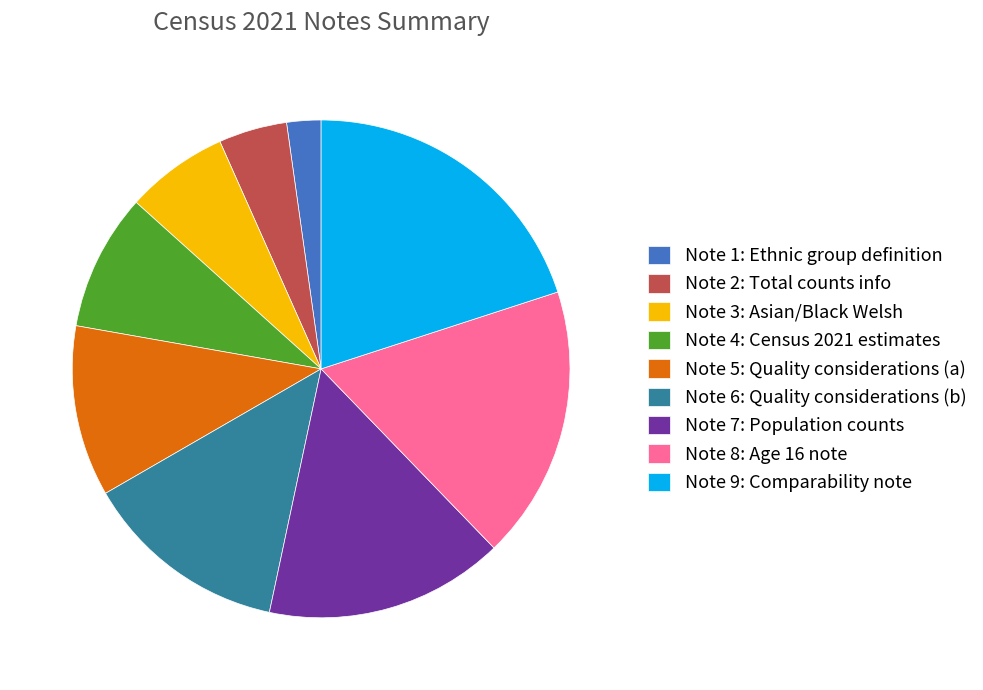

Approximately how many times larger is the value at Note 4: Census 2021 estimates compared to Note 9: Comparability note?

0.4